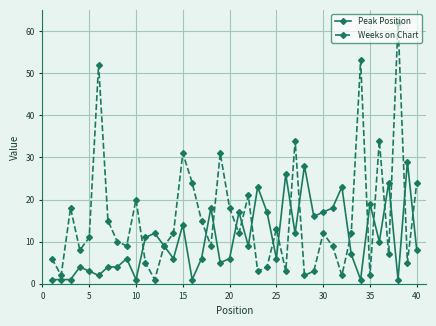

How many data points in Peak Position are less than 9?

20